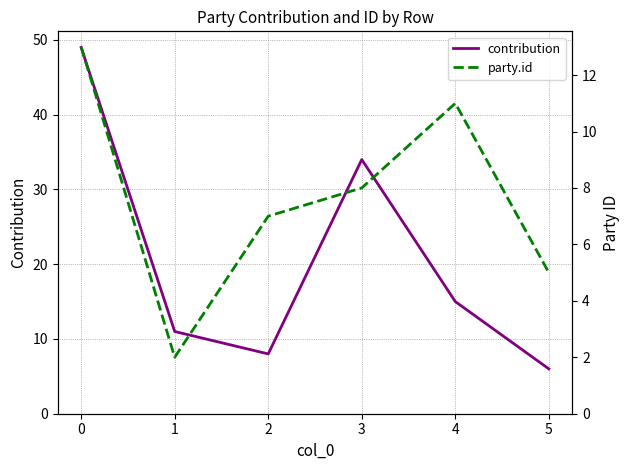

Count the party.id values in the range 5 to 11.

4